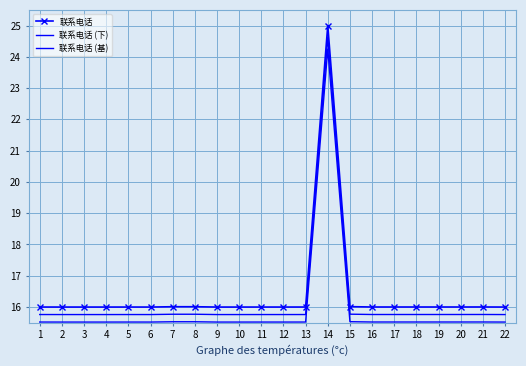

True or false: 联系电话 (基) and 联系电话 (下) cross at least once.

False